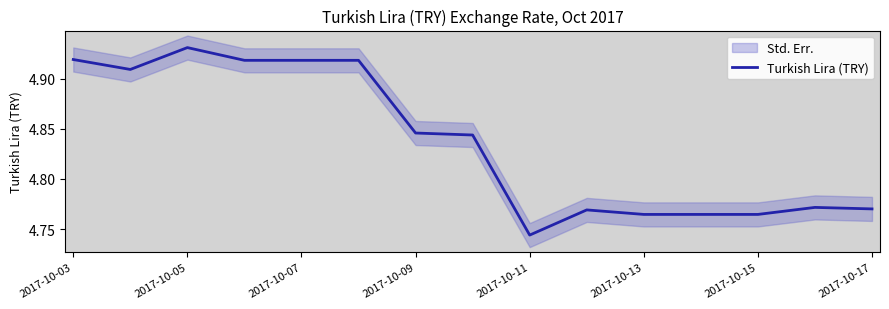

At which label is Turkish Lira (TRY) closest to 4?

2017-10-11